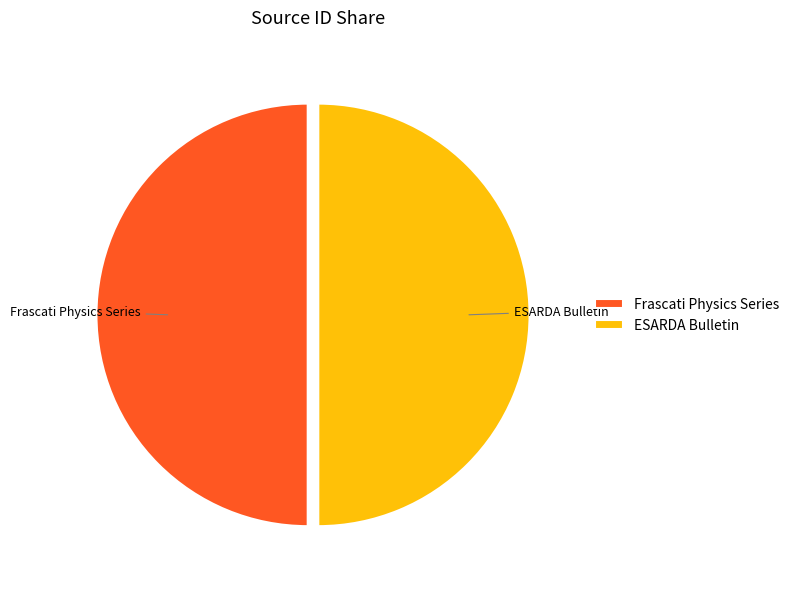

True or false: Frascati Physics Series accounts for 41% of the total.

False